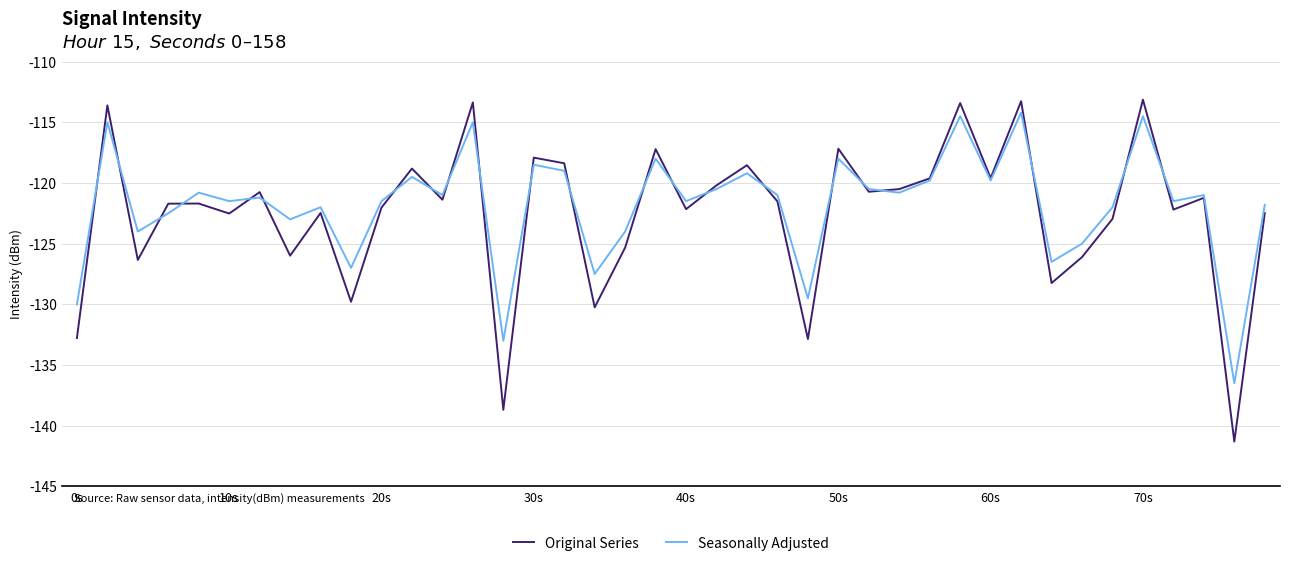

What is the minimum value for Seasonally Adjusted?

-136.5